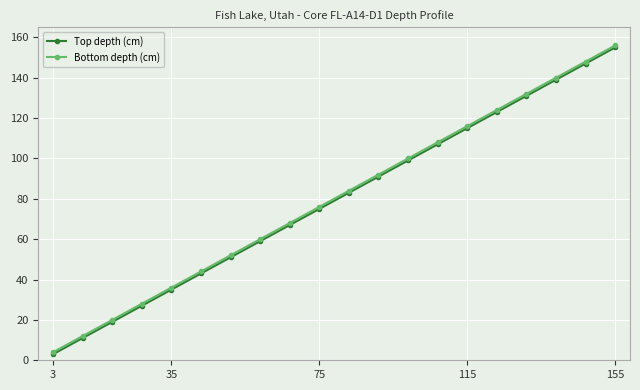

What is the greatest value displayed?

156